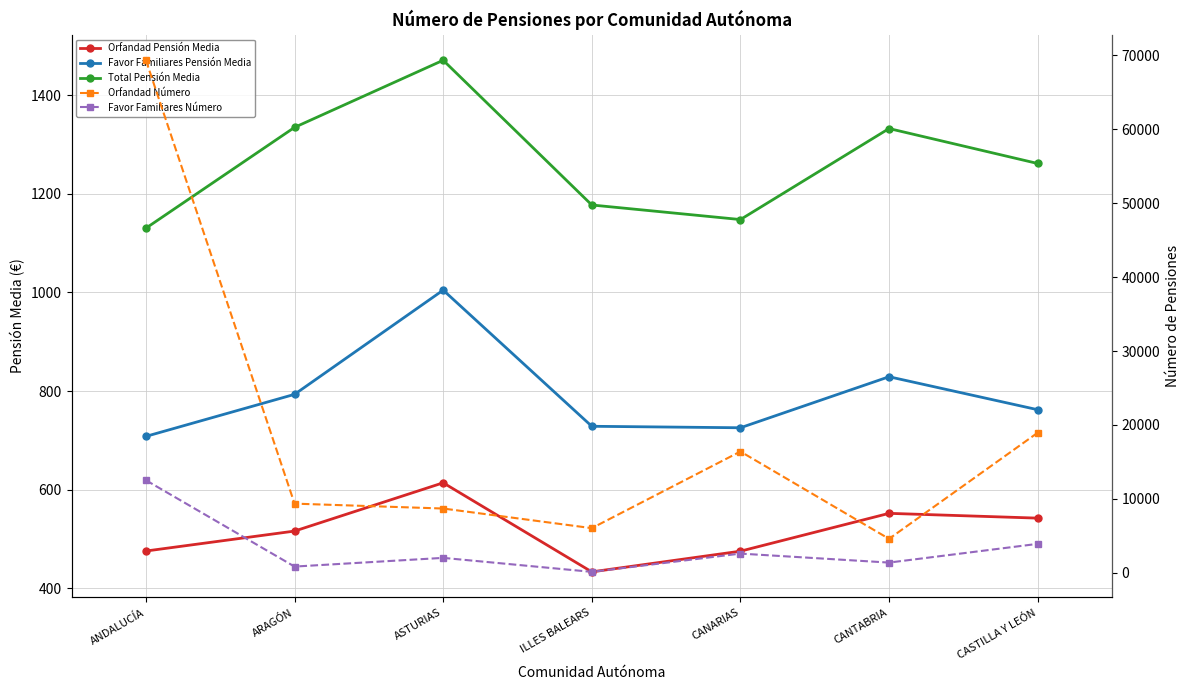

Does the chart display data point markers on the line(s)?

Yes